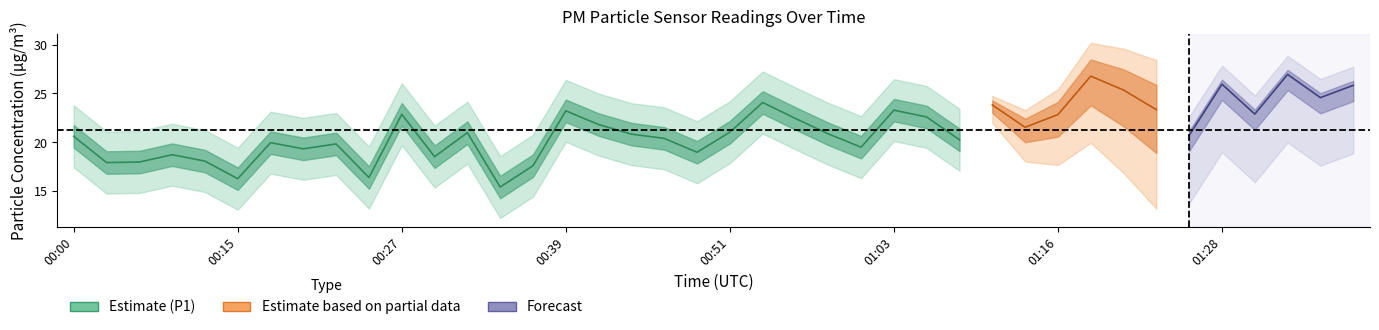

Between 01:01 and 00:51, which is larger?

00:51